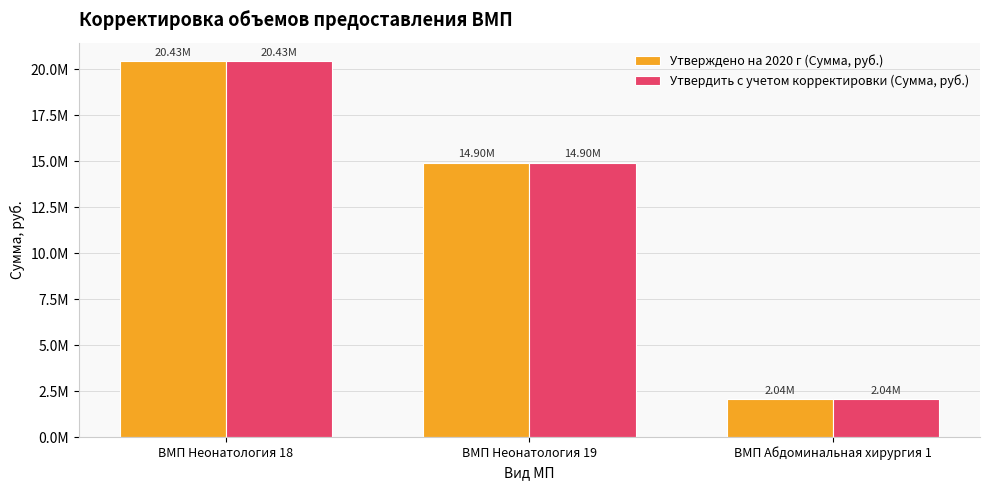

The Утвердить с учетом корректировки (Сумма, руб.) series shows 2044009.9 at ВМП Абдоминальная хирургия 1. True or false?

True